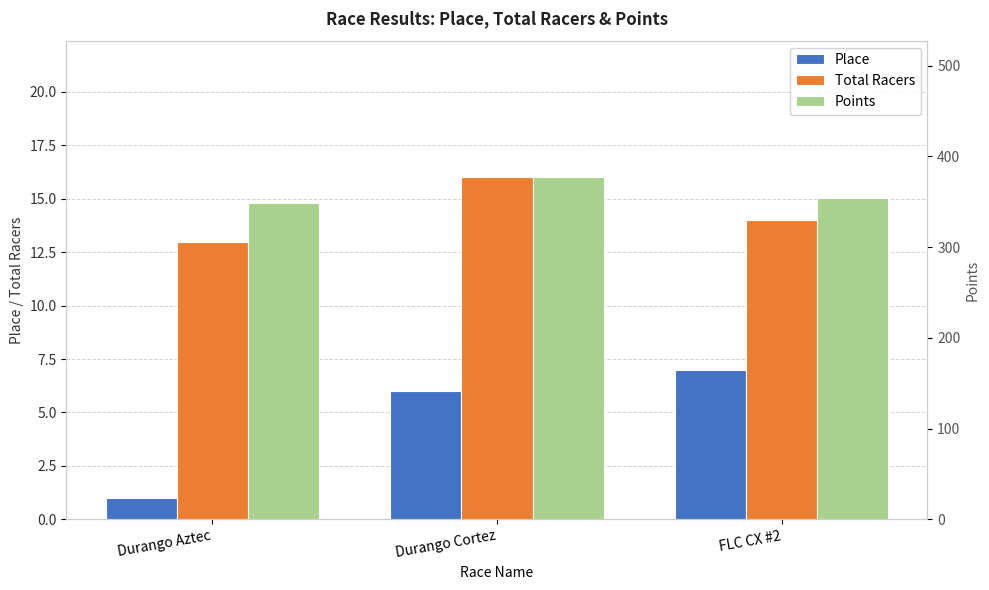

What is the difference between the second highest and minimum values in the Points series?

4.8